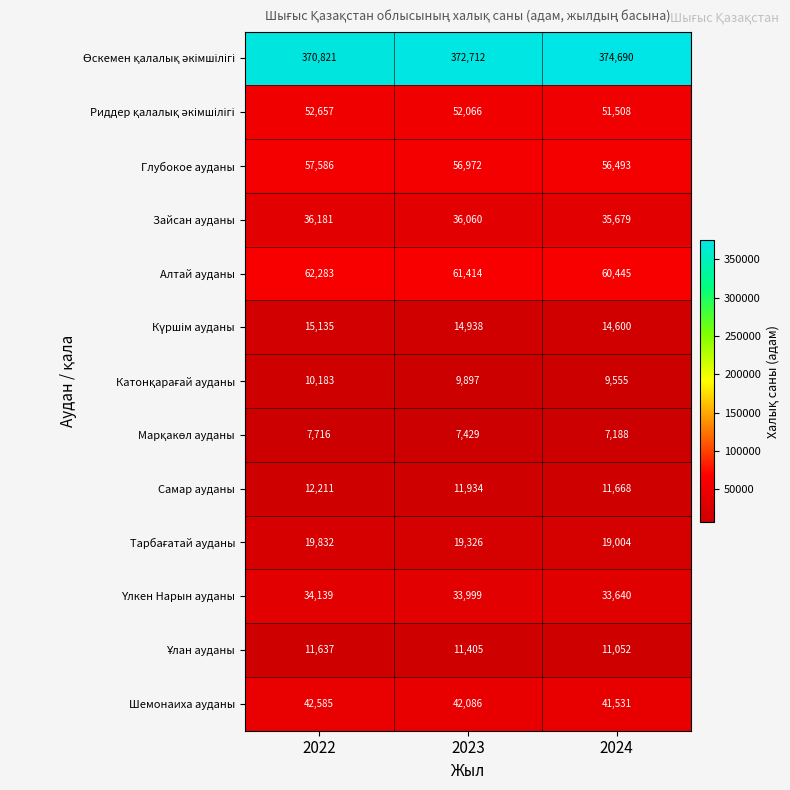

At which category is the sum across all series the highest?

2022